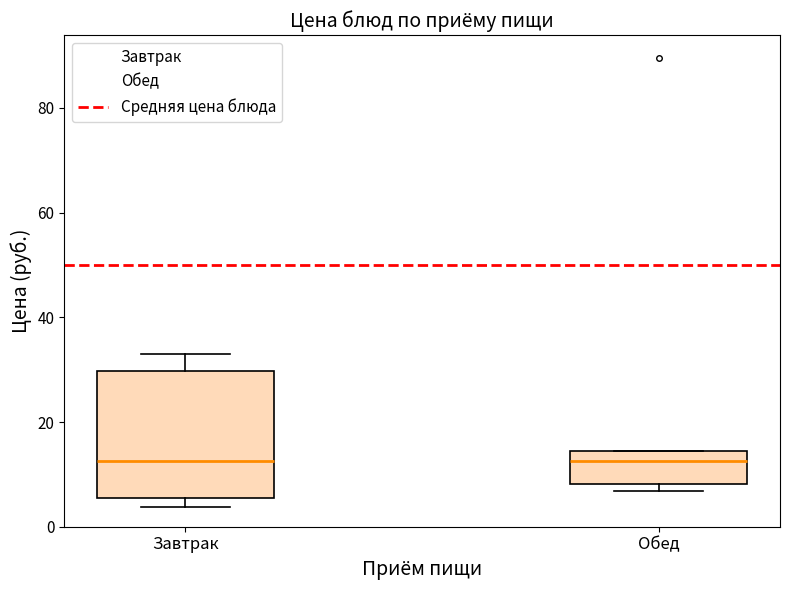

Reading left to right, read every box against the y-axis: the position of its median line, the range the box covers, and the ends of its whiskers. The values are not printed on the chart, so give them approximately, as read against the axis.

Завтрак: median 12, box 6 to 30, whiskers 4 to 34
Обед: median 12, box 8 to 14, whiskers 6 to 14